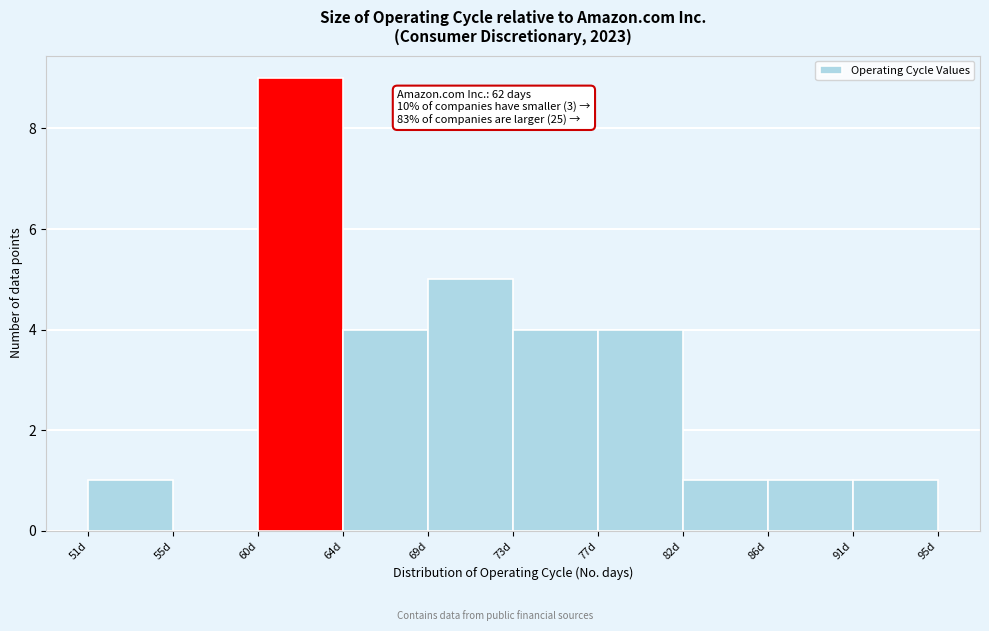

Over which range of the x-axis is the bar tallest?

59.8 to 64.2